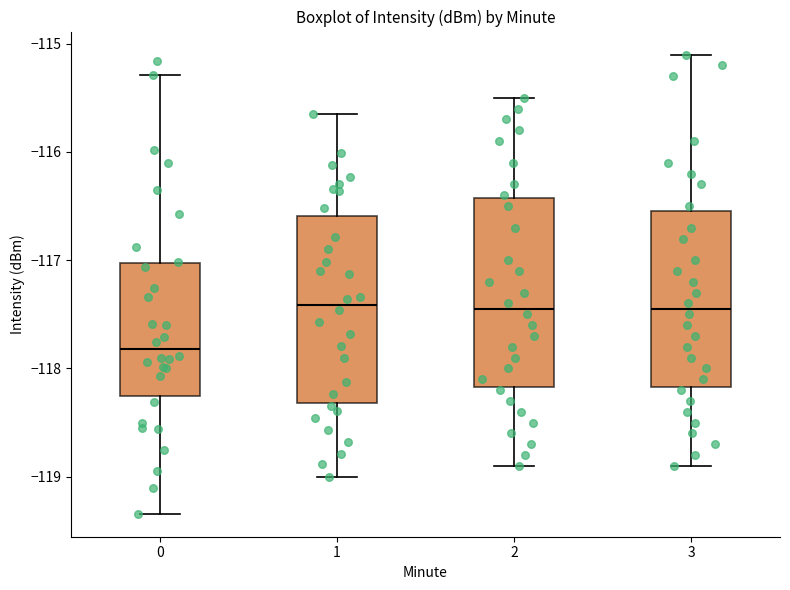

Where does the lower whisker of the box at x = 2 end on the y-axis? The values are not printed on the chart, so give them approximately, as read against the axis.

-118.9